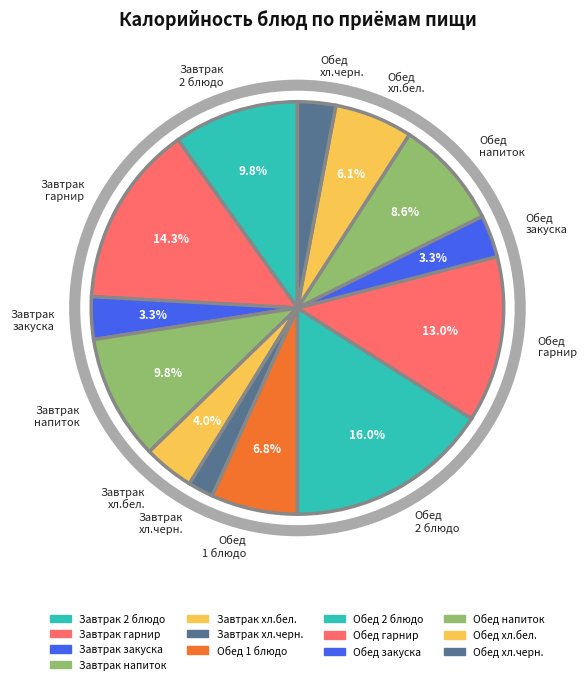

Is the sum of Обед хл.бел. and Обед хл.черн. greater than half?

No